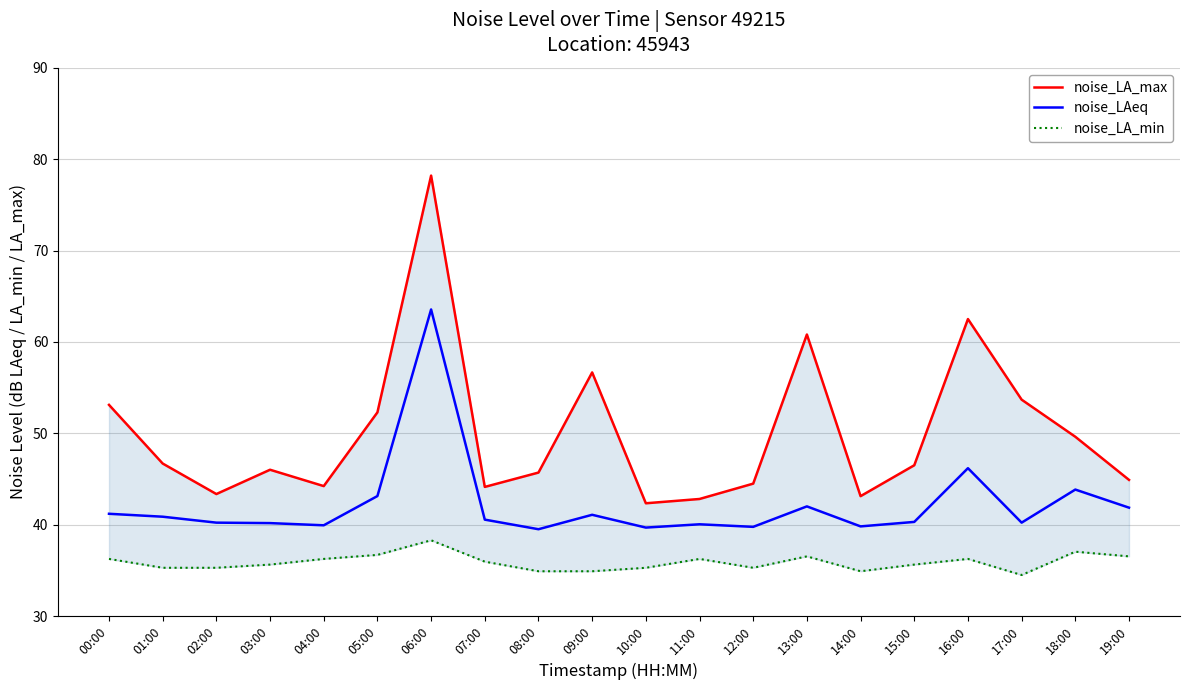

How many distinct data groups are displayed?

3